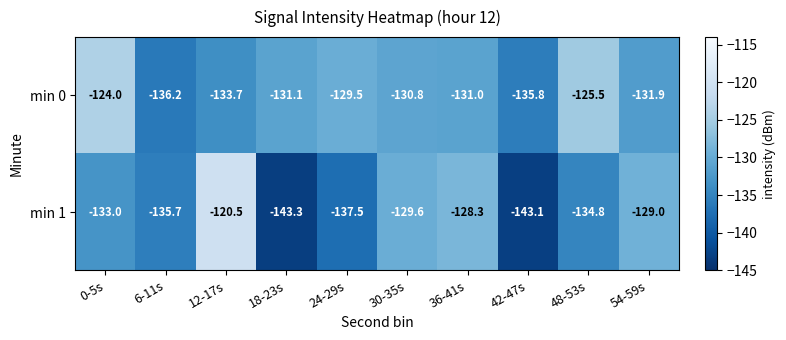

Reading left to right, list all the values displayed in this chart.

min 0: -124.0	-136.2	-133.7	-131.1	-129.5	-130.8	-131.0	-135.8	-125.5	-131.9
min 1: -133.0	-135.7	-120.5	-143.3	-137.5	-129.6	-128.3	-143.1	-134.8	-129.0